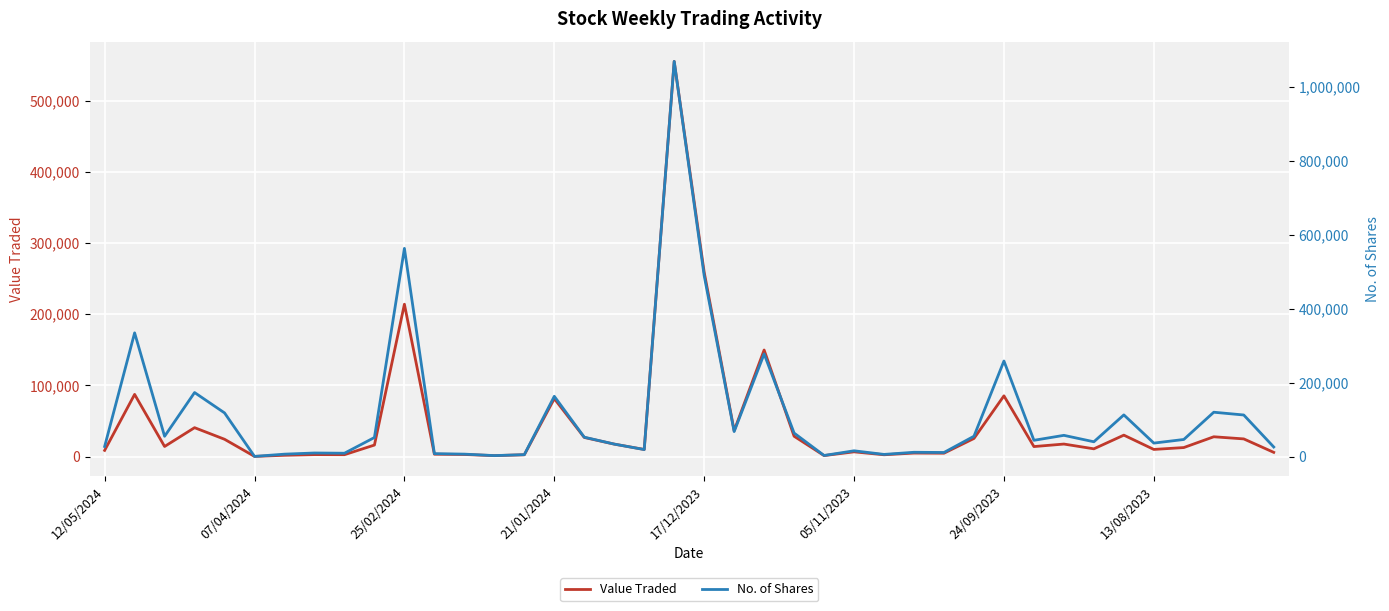

Where is Value Traded nearest to the value 277818?

17/12/2023